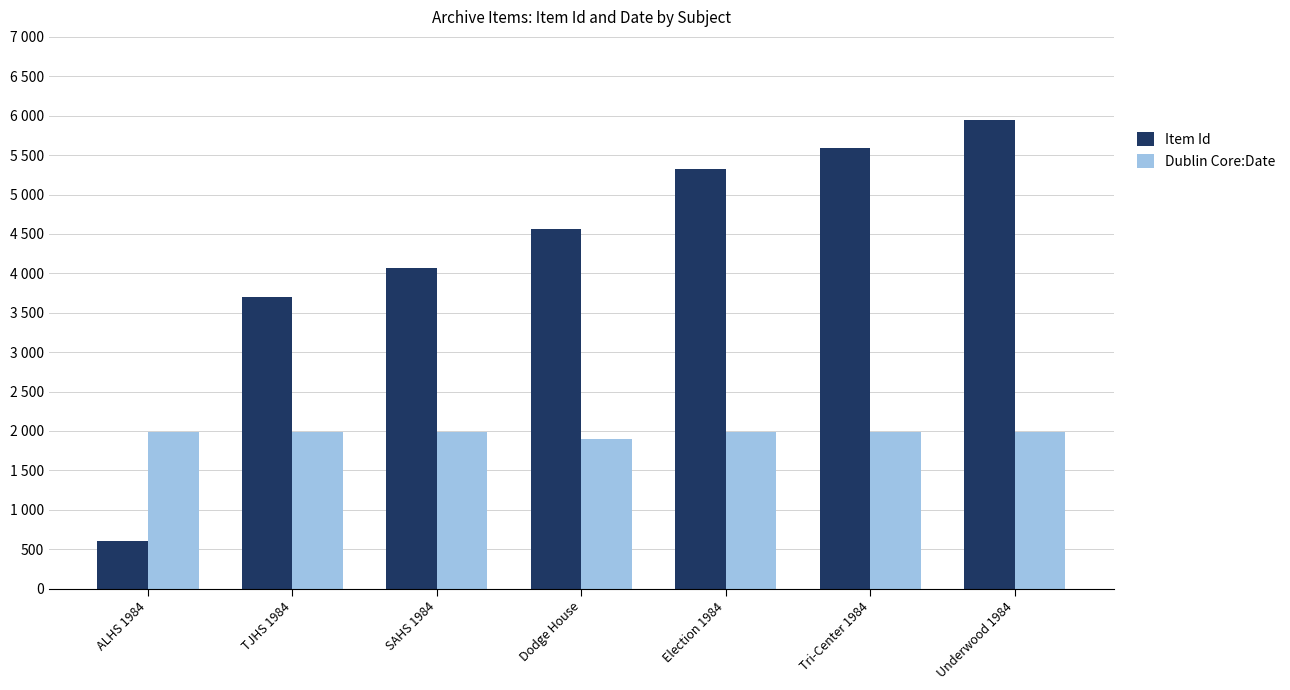

The Item Id series shows 4558 at Dodge House. True or false?

True